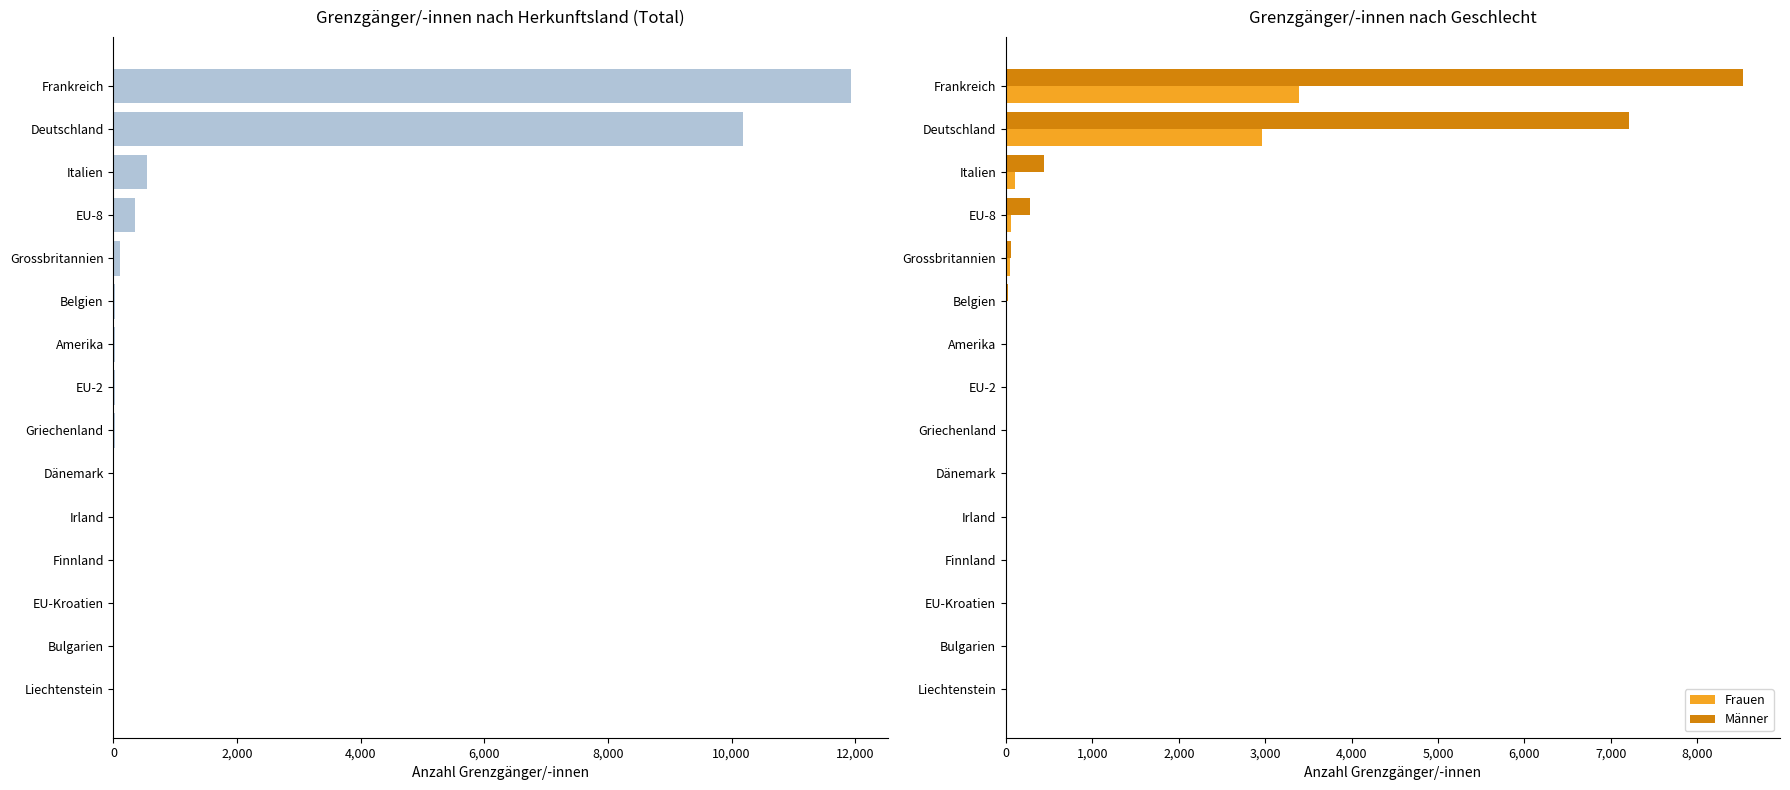

How many distinct data groups are displayed?

3